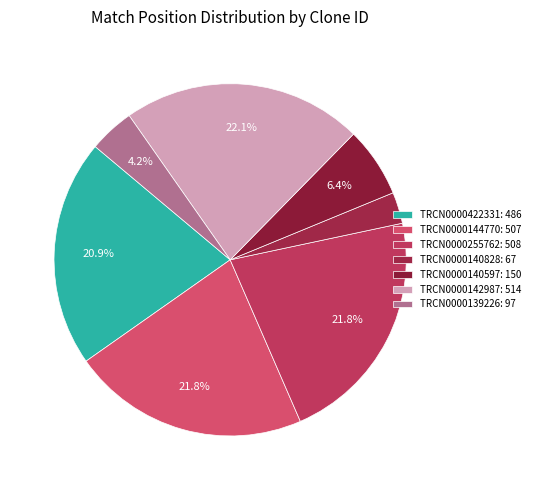

What percentage do TRCN0000139226 and TRCN0000255762 together represent?

26.0%